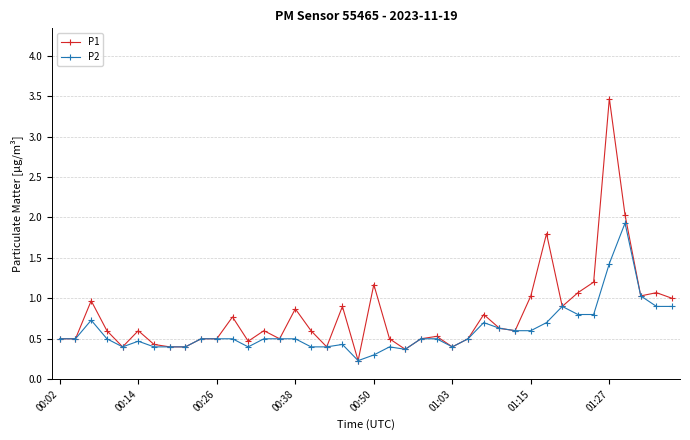

Which series has the largest total across all categories?

P1